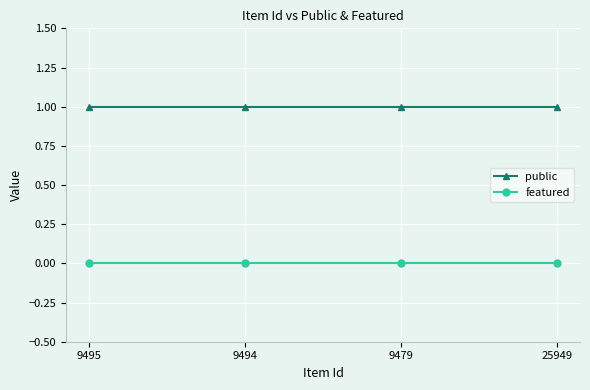

List the series in order of their peak value, lowest first.

featured, public